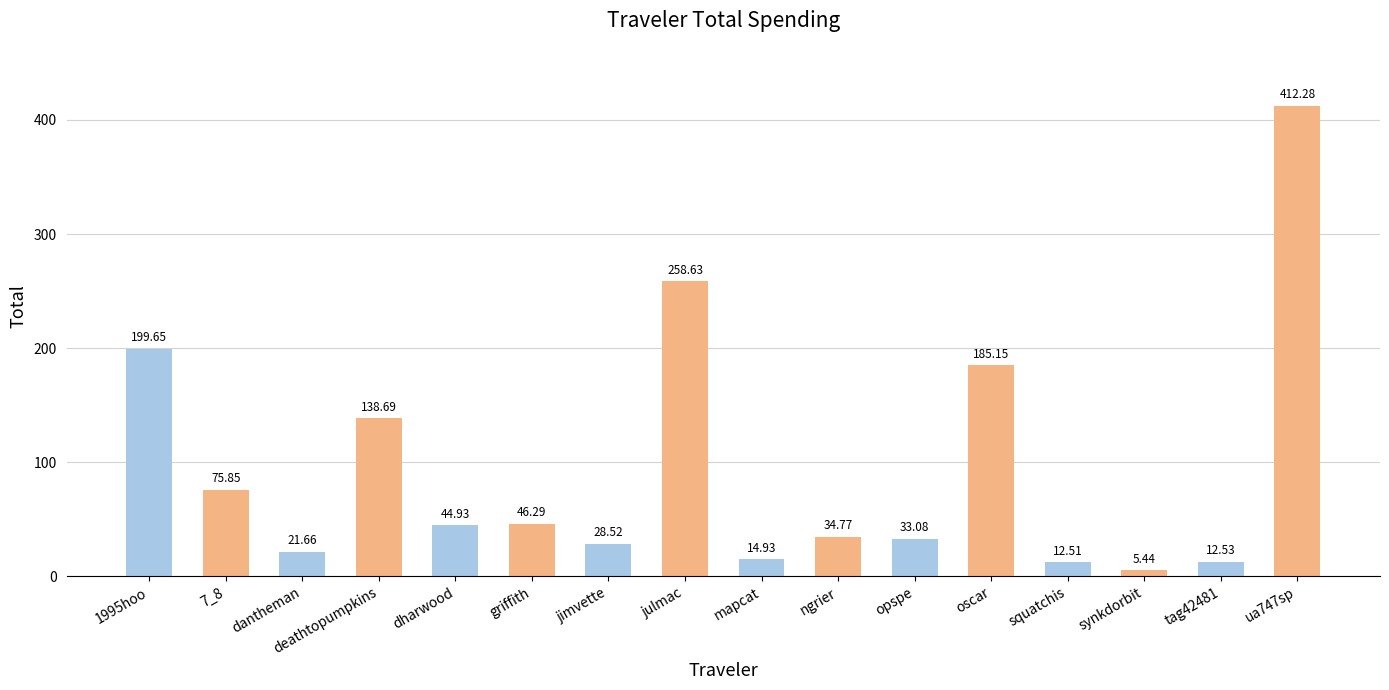

Which label corresponds to the smallest value in the chart?

synkdorbit